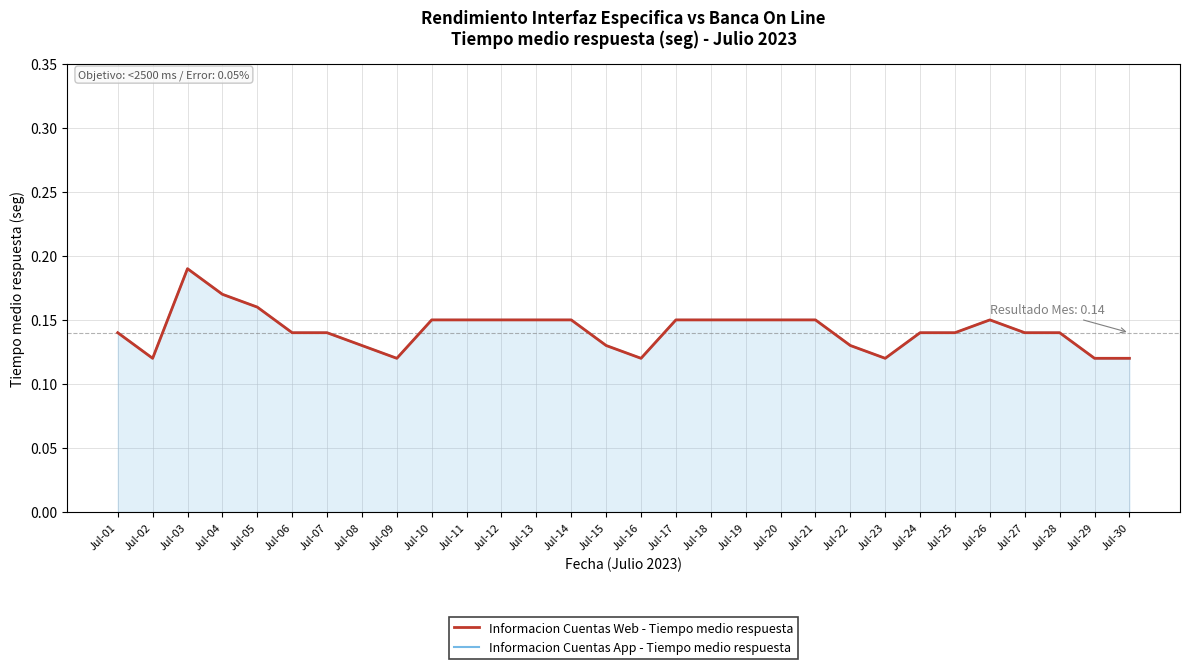

At which category does Informacion Cuentas Web - Tiempo medio respuesta reach its first local valley?

Jul-02